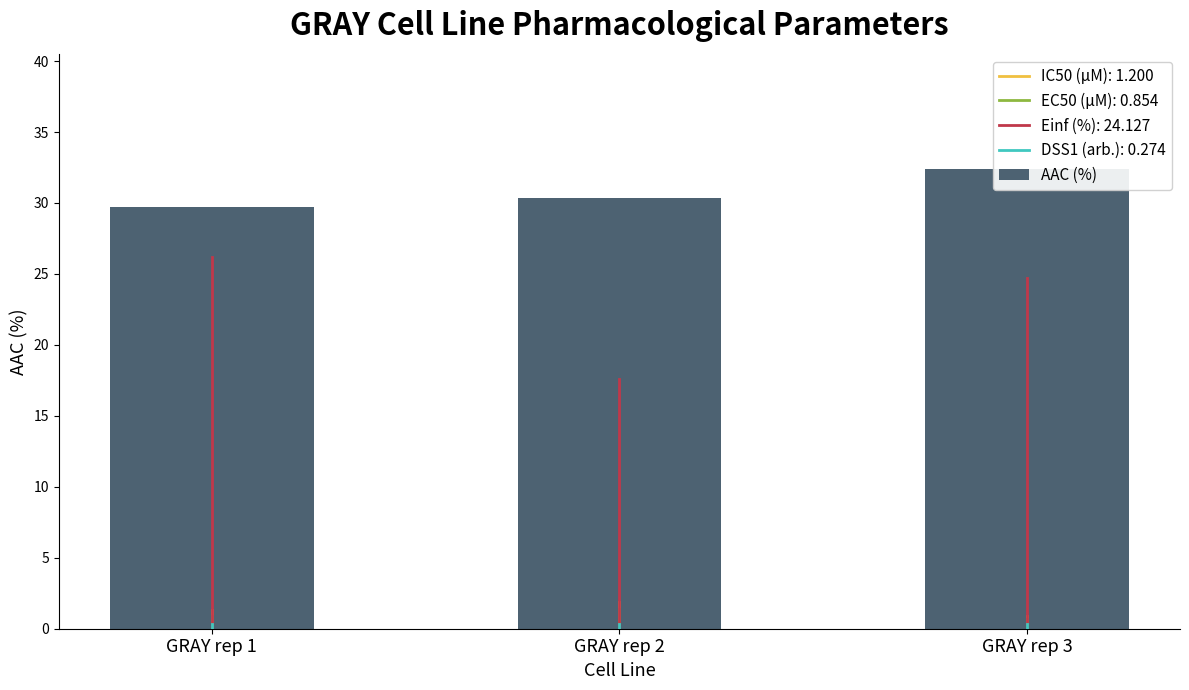

What is the difference between the values at GRAY rep 1 and GRAY rep 2?

0.6